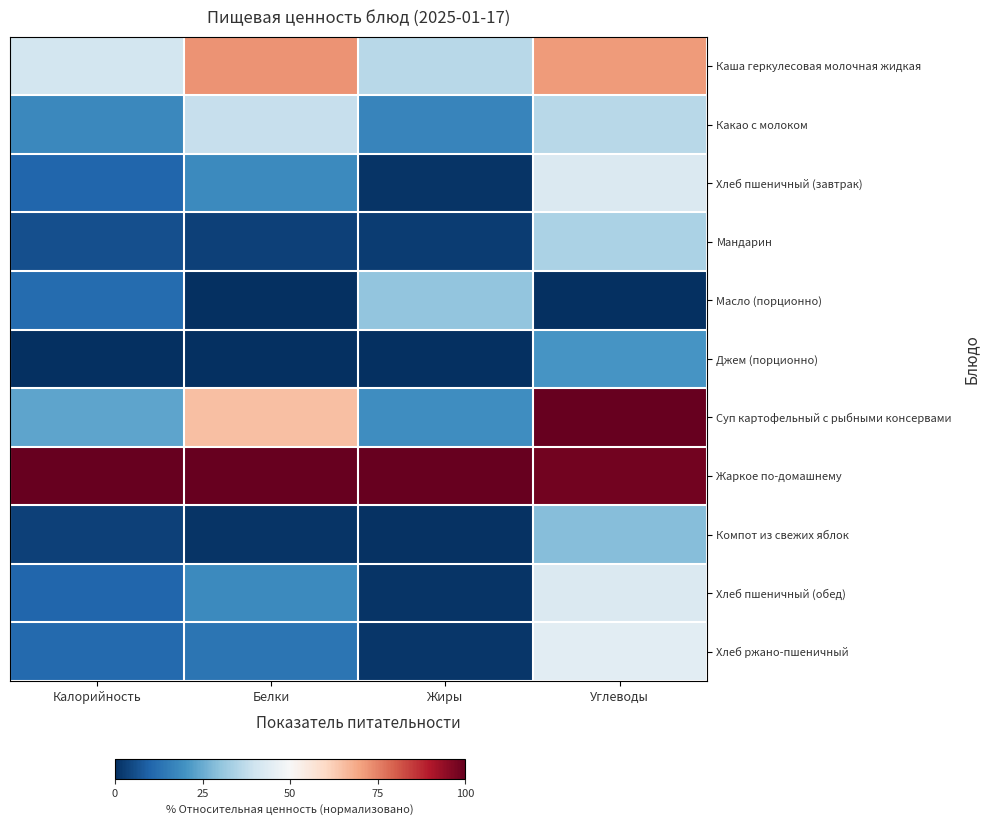

How many data points does each series have?

4